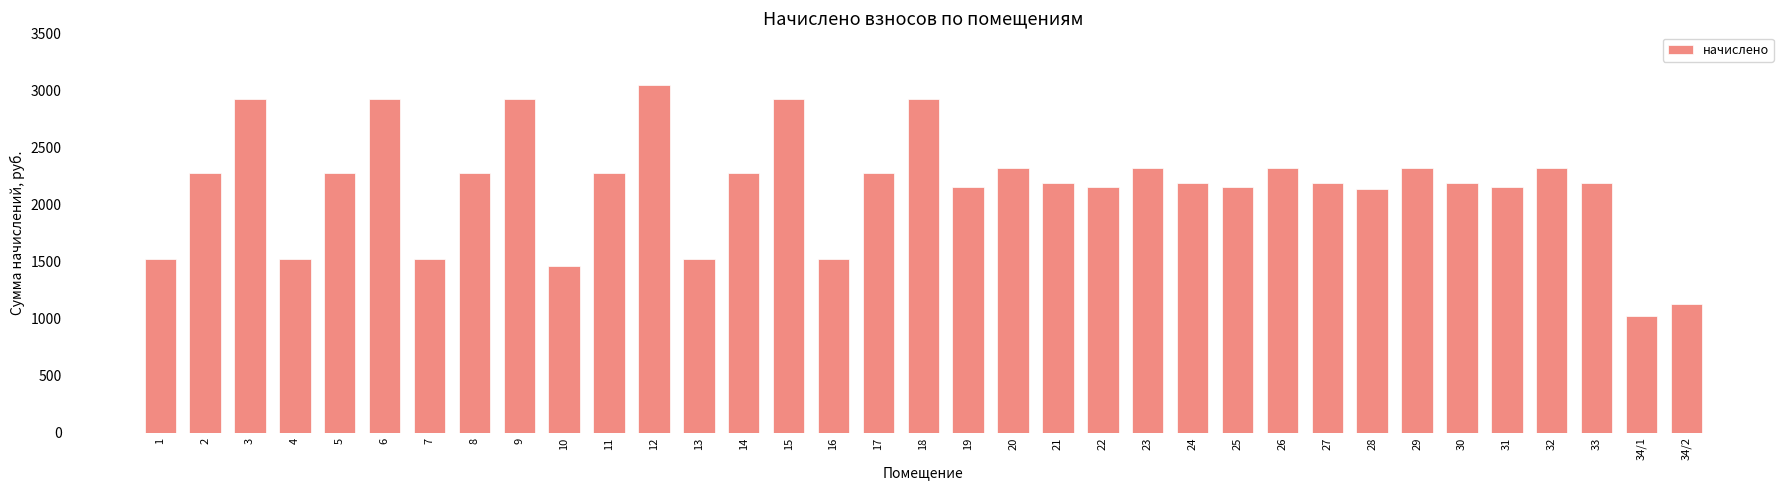

What is the average value?

2165.1